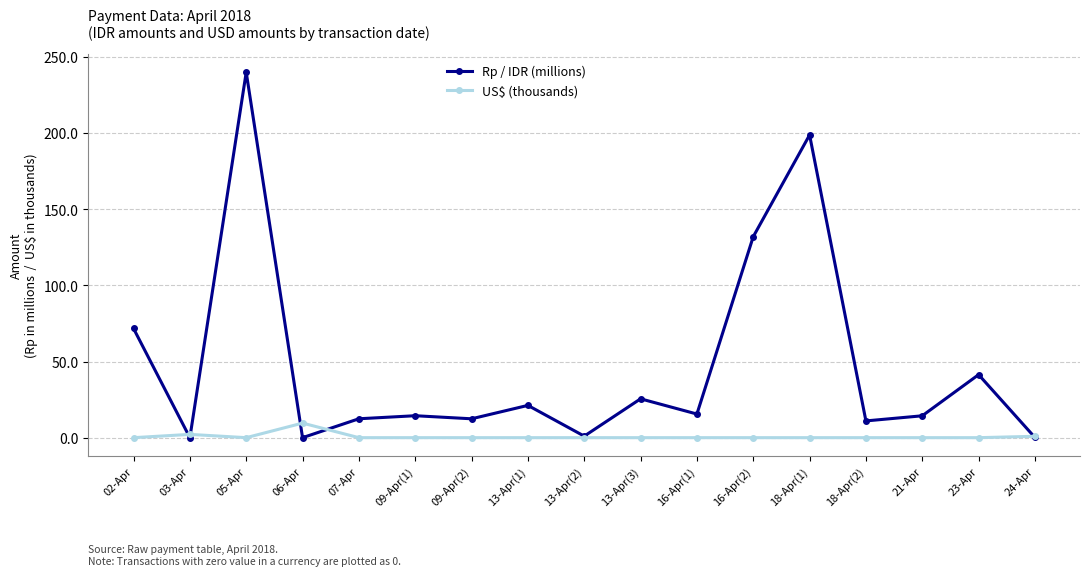

What is the label of the 7th point from the left?

09-Apr(2)